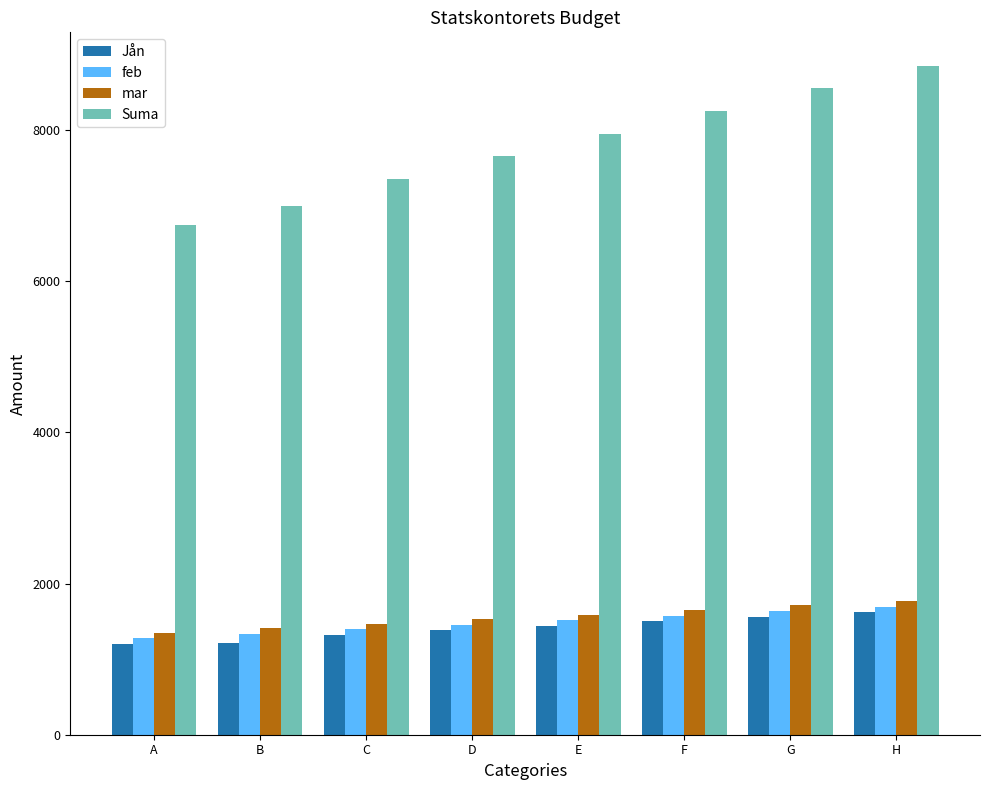

What value does the Suma series have at C?

7350